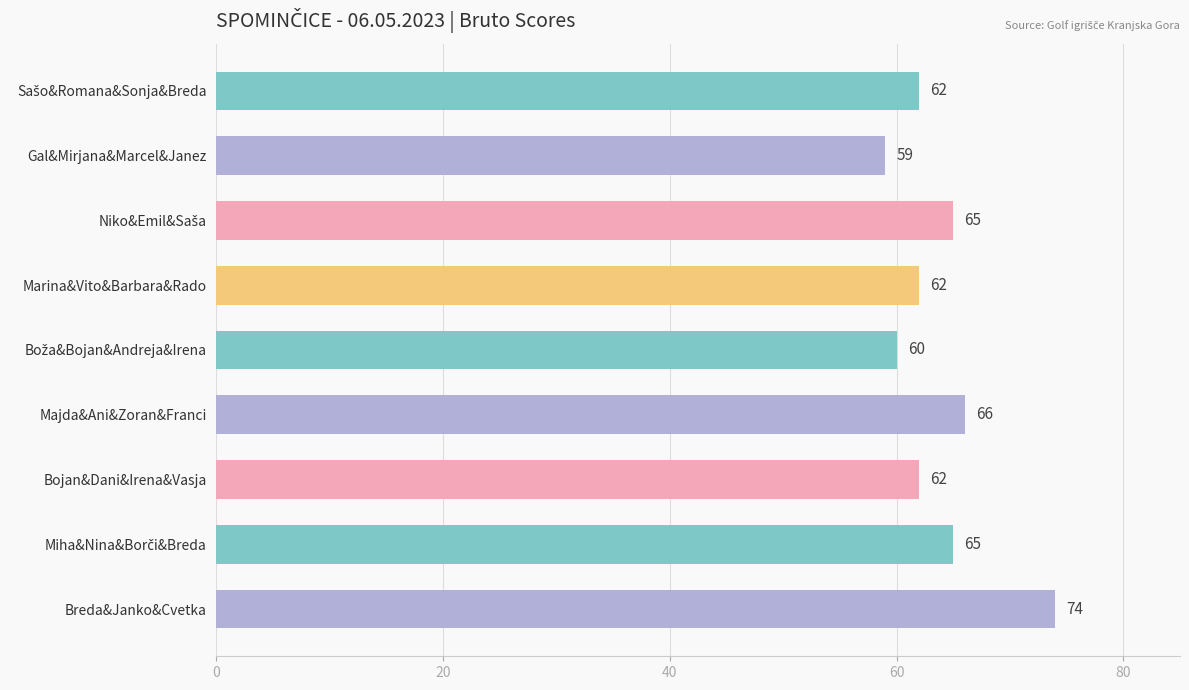

Reading top to bottom, transcribe all the data shown in this chart.

62	59	65	62	60	66	62	65	74